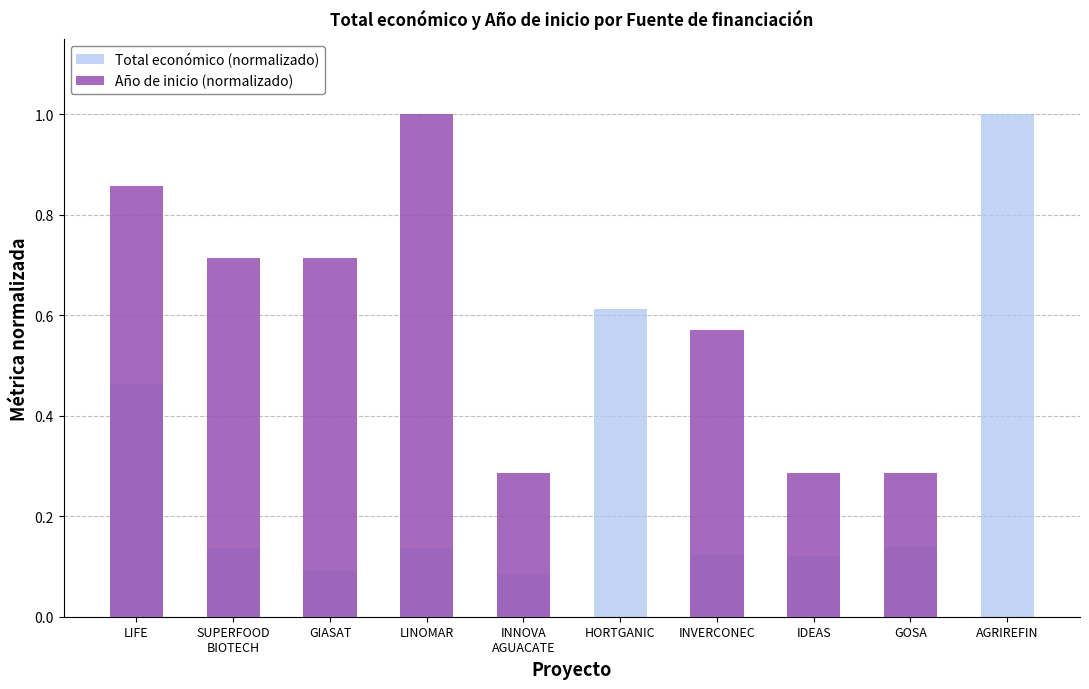

What is the label of the 6th bar from the left?

HORTGANIC